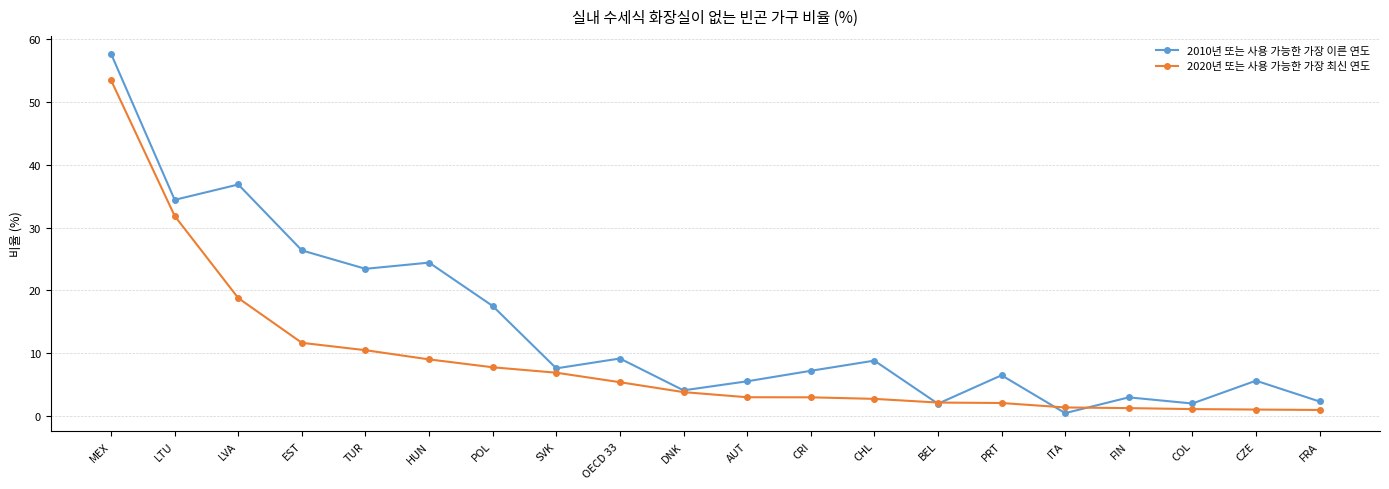

Does the chart display data point markers on the line(s)?

Yes